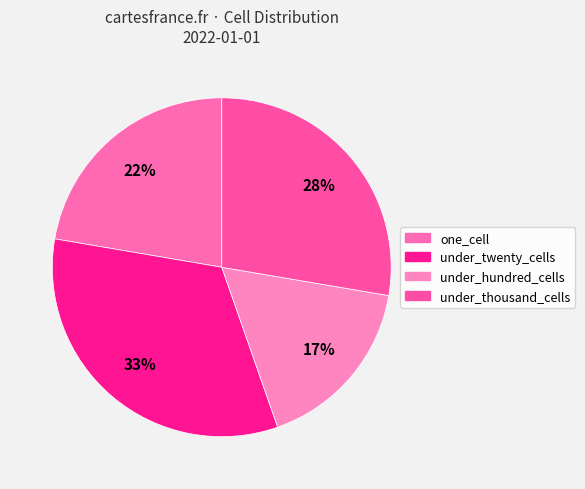

Which slice is the largest?

under_twenty_cells